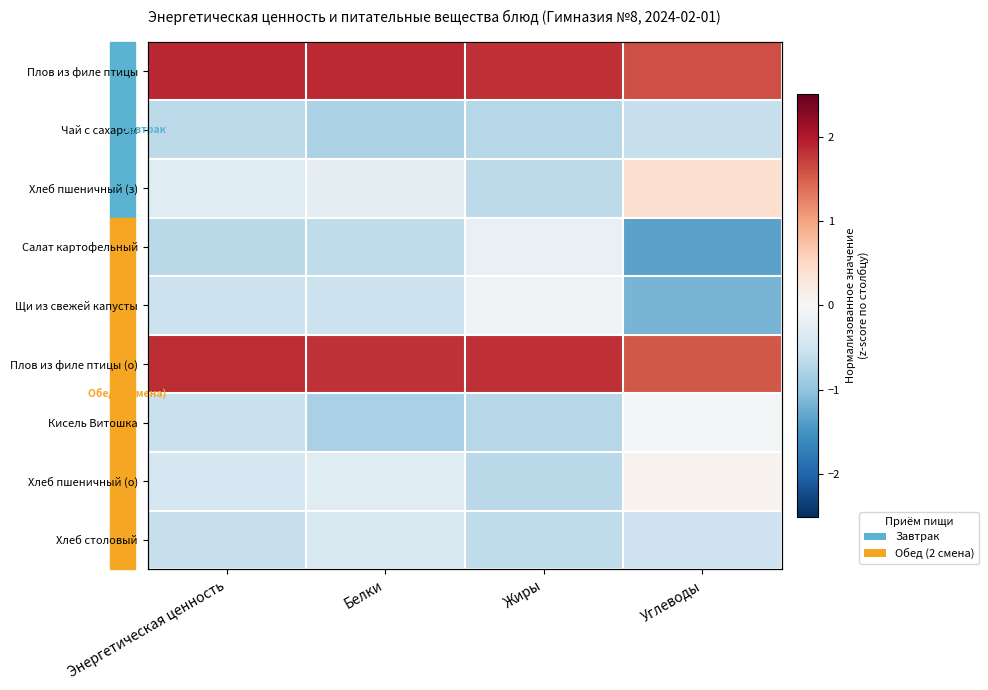

True or false: Хлеб пшеничный (о) has a value of -1.0 at Жиры.

False